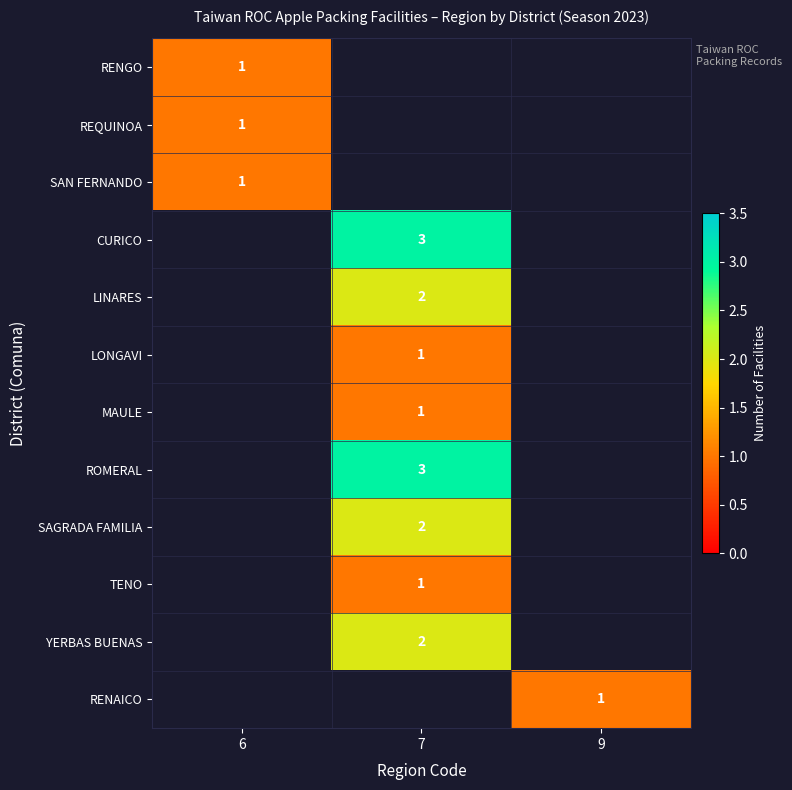

The value of RENAICO at 9 is 1. True or false?

True